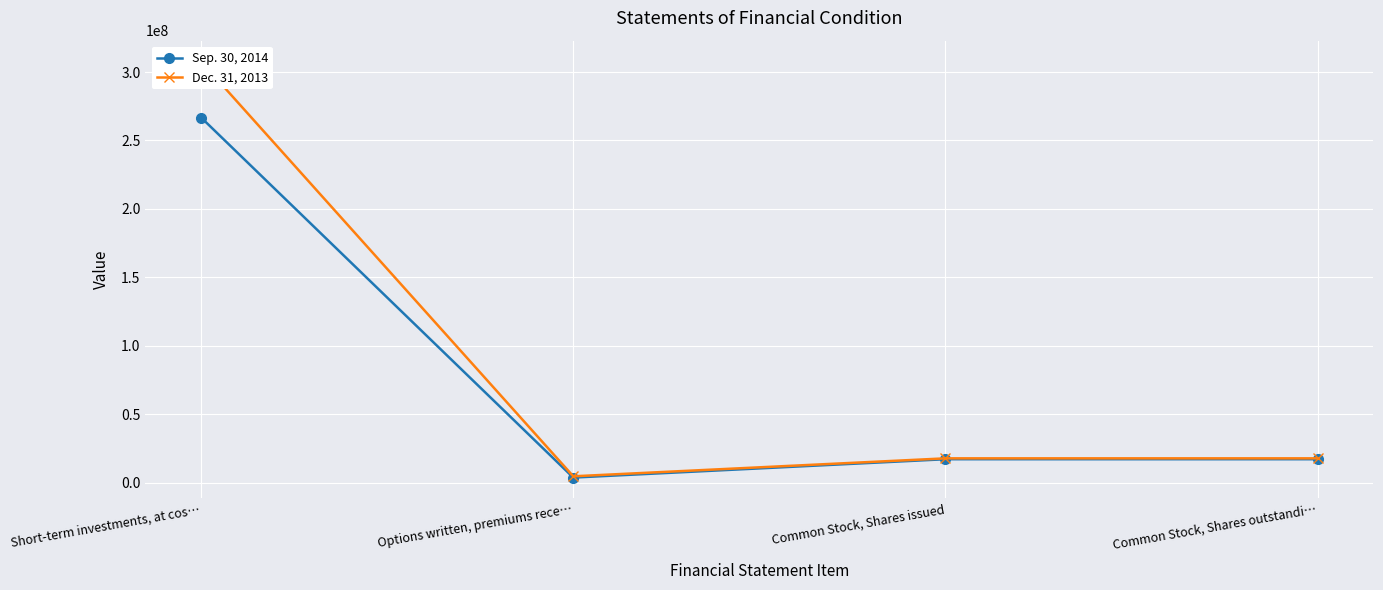

At which category does Dec. 31, 2013 reach its first local valley?

Options written, premiums rece…